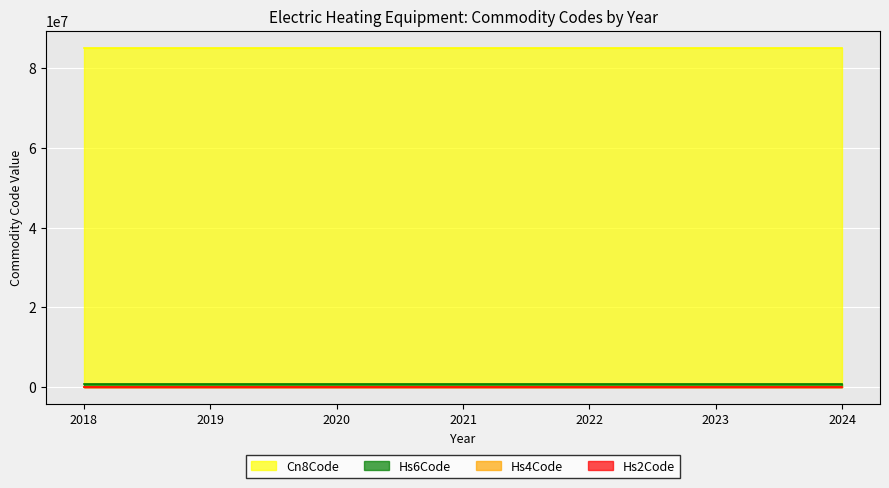

What is the value of the Hs4Code point at the 6th from the left?

8516